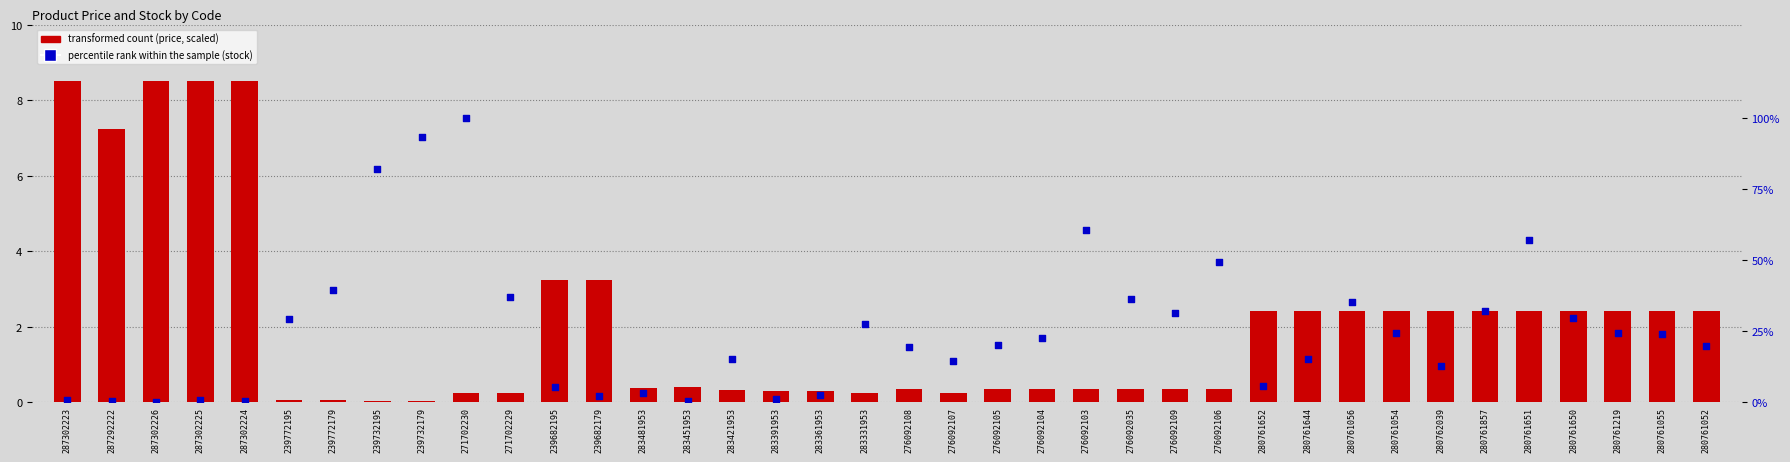

At how many categories does at least one series exceed 22?

19